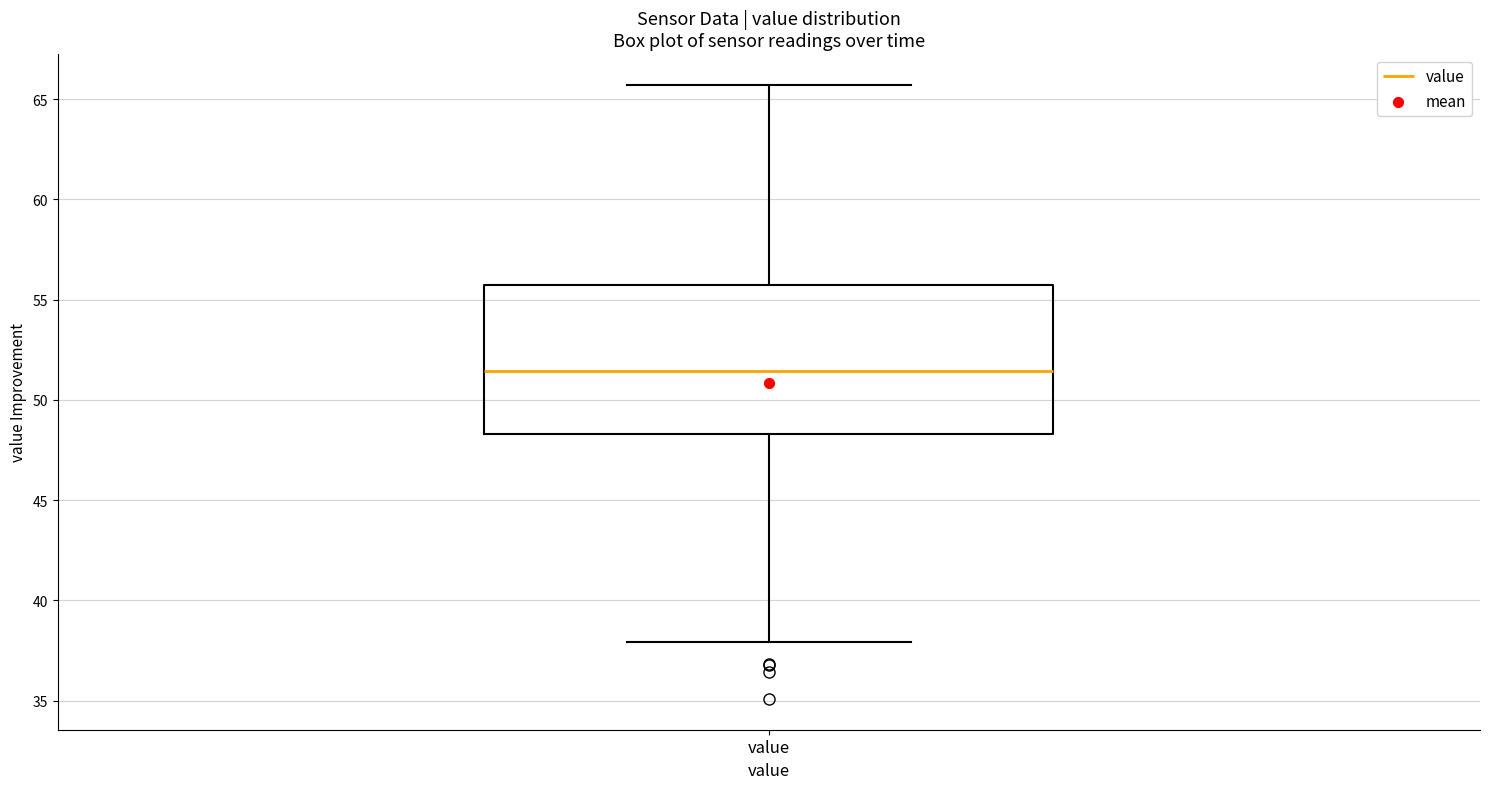

Transcribe this box plot: give where the median line is, the range the box spans, and where the two whiskers end, as read against the y-axis. The values are not printed on the chart, so give them approximately, as read against the axis.

median 51.5, box 48.5 to 55.5, whiskers 38.0 to 65.5